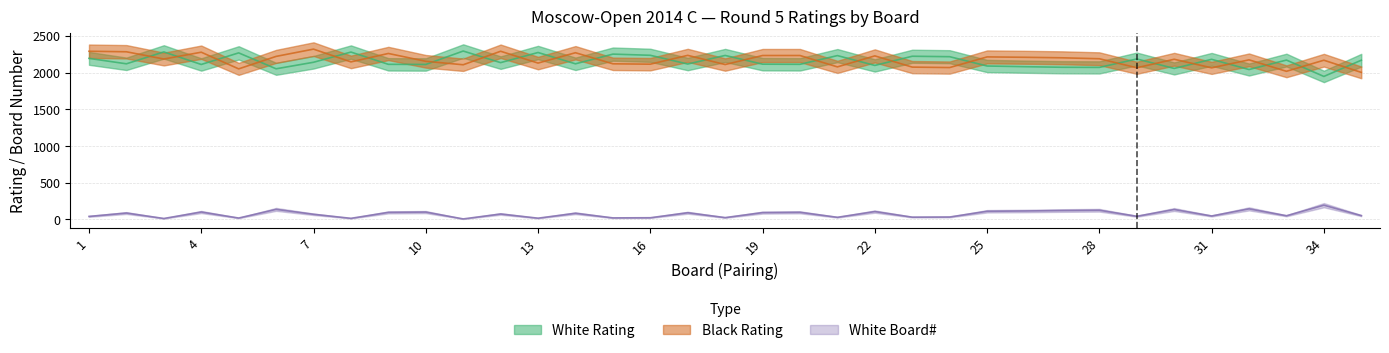

Is the value of White Rating at 5 greater than the value of Black Rating at 28?

Yes